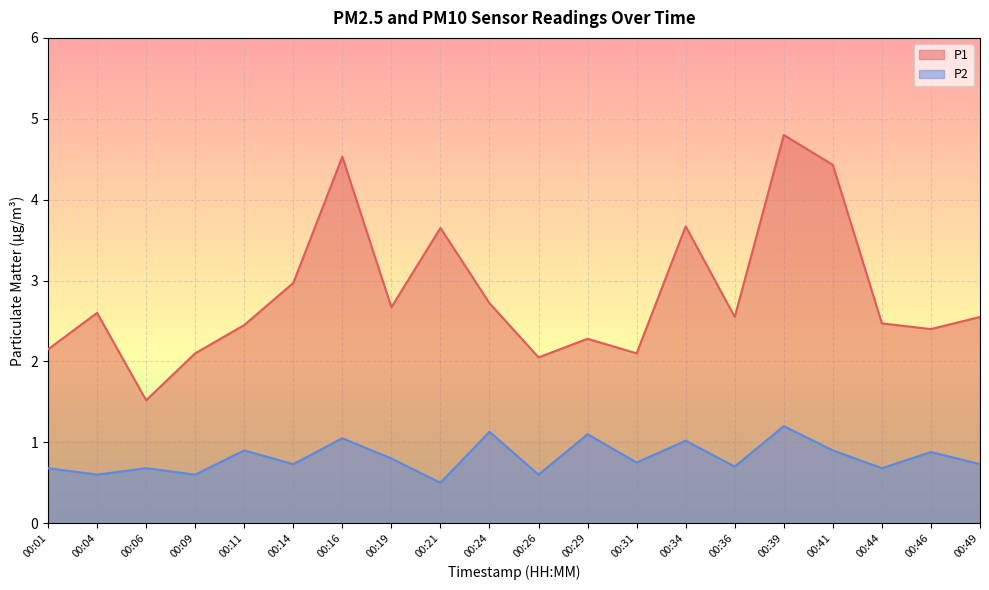

Reading left to right, extract all data points from this chart.

P1: 00:01=2.1	00:04=2.6	00:06=1.5	00:09=2.1	00:11=2.5	00:14=3.0	00:16=4.5	00:19=2.7	00:21=3.6	00:24=2.7	00:26=2.0	00:29=2.3	00:31=2.1	00:34=3.7	00:36=2.5	00:39=4.8	00:41=4.4	00:44=2.5	00:46=2.4	00:49=2.5
P2: 00:01=0.7	00:04=0.6	00:06=0.7	00:09=0.6	00:11=0.9	00:14=0.7	00:16=1.1	00:19=0.8	00:21=0.5	00:24=1.1	00:26=0.6	00:29=1.1	00:31=0.8	00:34=1.0	00:36=0.7	00:39=1.2	00:41=0.9	00:44=0.7	00:46=0.9	00:49=0.7